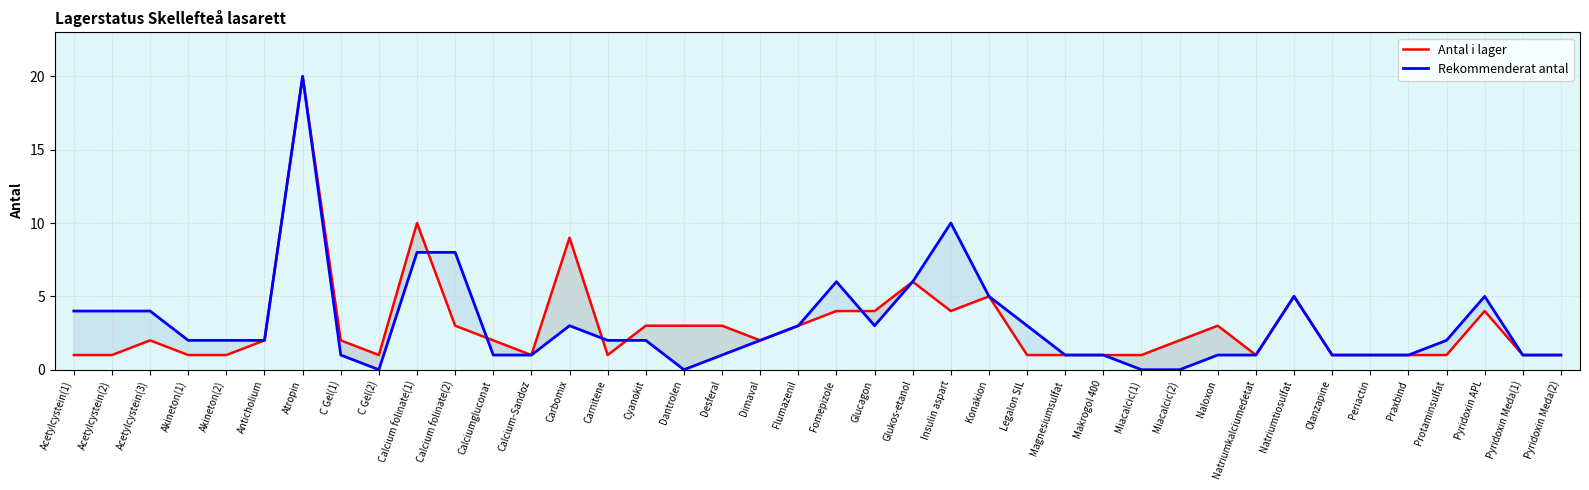

Rank the categories by Rekommenderat antal value from lowest to highest.

C Gel(2), Dantrolen, Miacalcic(1), Miacalcic(2), C Gel(1), Calciumgluconat, Calcium-Sandoz, Desferal, Magnesiumsulfat, Makrogol 400, Naloxon, Natriumkalciumedetat, Olanzapine, Periactin, Praxbind, Pyridoxin Meda(1), Pyridoxin Meda(2), Akineton(1), Akineton(2), Anticholium, Carnitene, Cyanokit, Dimaval, Protaminsulfat, Carbomix, Flumazenil, Glucagon, Legalon SIL, Acetylcystein(1), Acetylcystein(2), Acetylcystein(3), Konakion, Natriumtiosulfat, Pyridoxin APL, Fomepizole, Glukos-etanol, Calcium folinate(1), Calcium folinate(2), Insulin aspart, Atropin